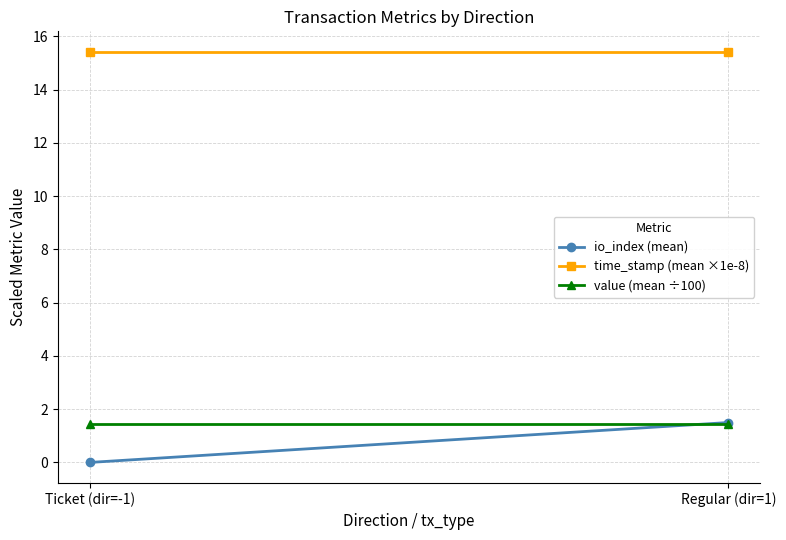

What is the sum of all io_index (mean) values?

1.5